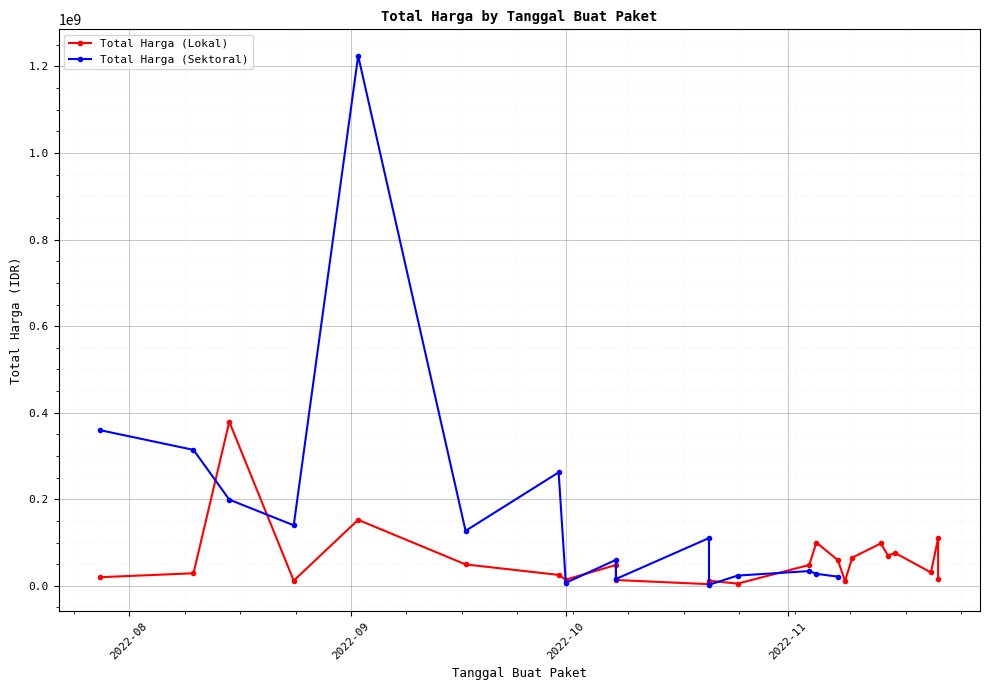

List the labels in order of value, smallest first.

2022-10-21, 2022-10-25, 2022-11-09, 2022-10-21, 2022-08-24, 2022-10-08, 2022-10-01, 2022-11-22, 2022-07-28, 2022-09-30, 2022-08-10, 2022-11-21, 2022-10-08, 2022-11-04, 2022-09-17, 2022-11-08, 2022-11-10, 2022-11-15, 2022-11-16, 2022-11-14, 2022-11-05, 2022-11-22, 2022-09-02, 2022-08-15